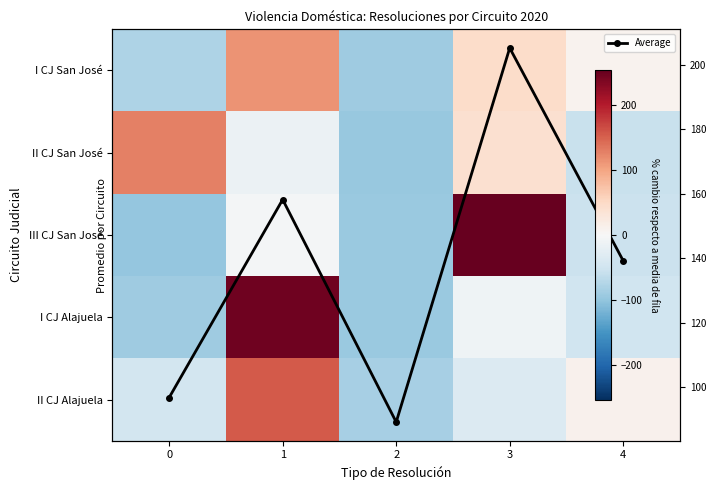

What is the difference between the maximum and second lowest values in the II CJ Alajuela series?

201.1